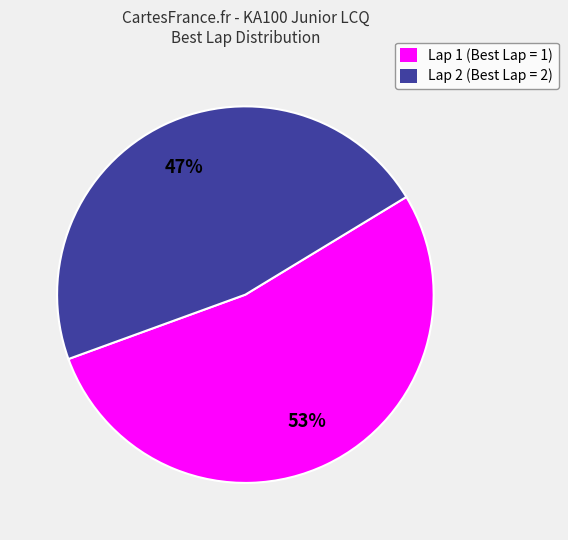

Rank the categories by value from highest to lowest.

Lap 1 (Best Lap = 1), Lap 2 (Best Lap = 2)